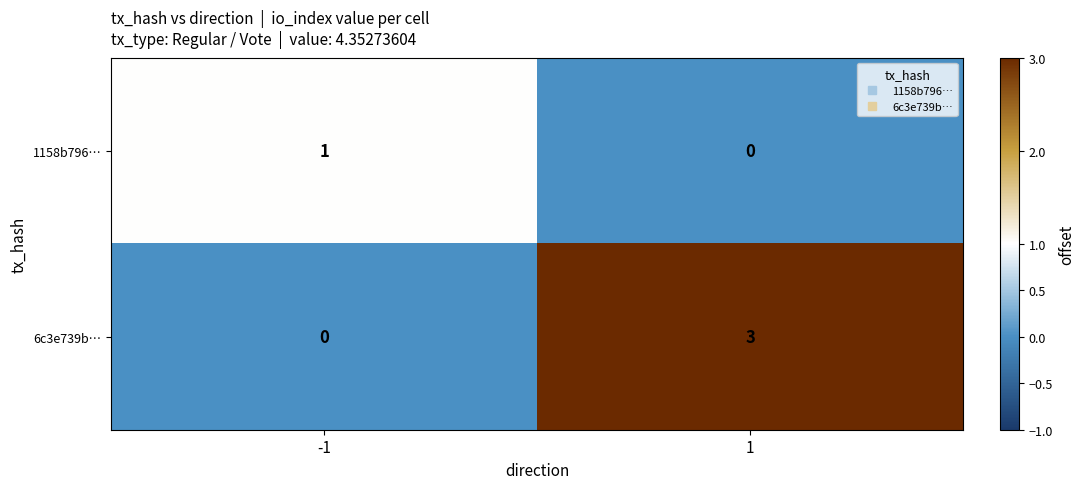

What is the spread (max minus min) of values at -1?

1